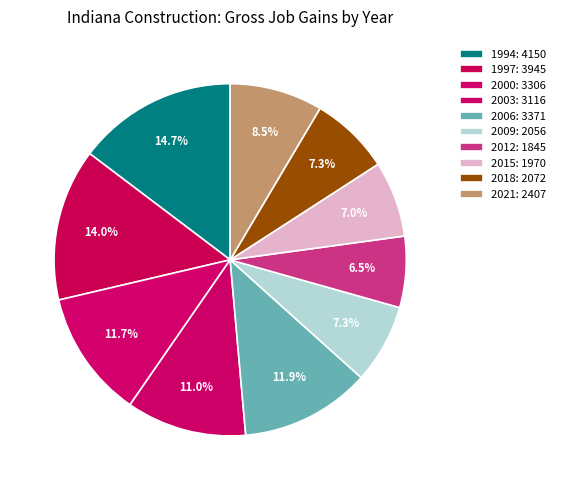

Rank the categories by value from lowest to highest.

2012, 2015, 2009, 2018, 2021, 2003, 2000, 2006, 1997, 1994